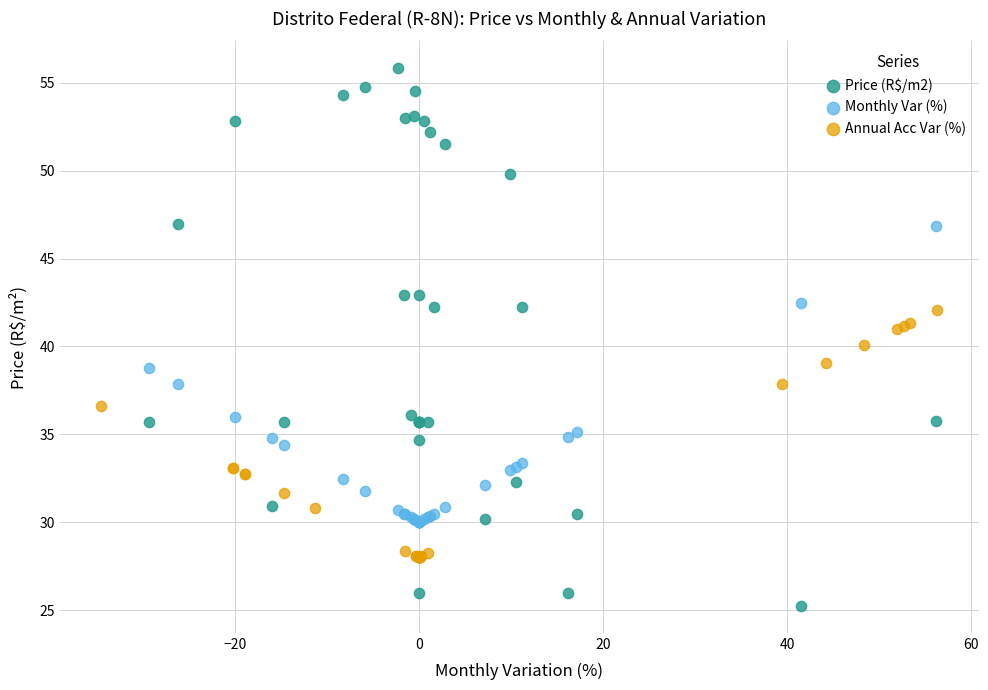

Which series reaches the minimum Y coordinate?

Price (R$/m2)